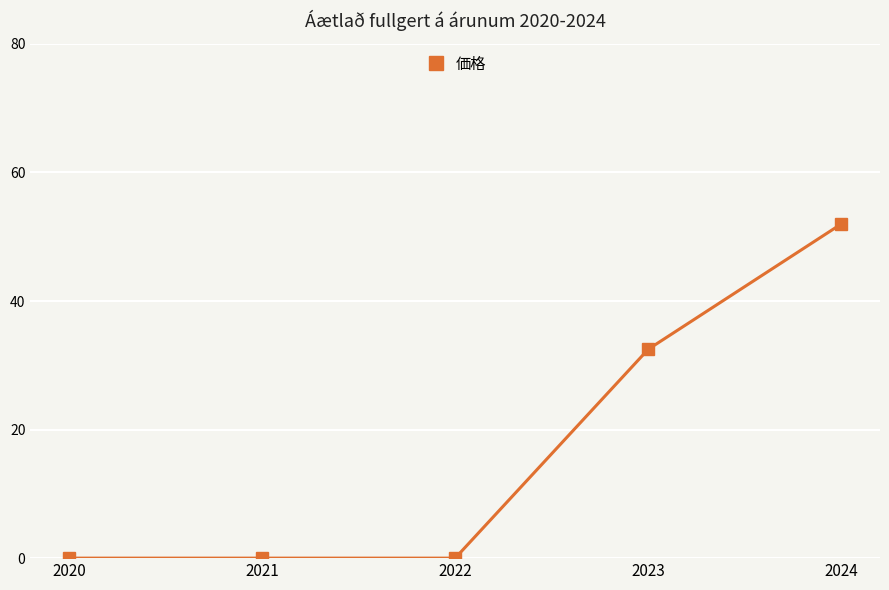

What is the greatest value displayed?

52.0